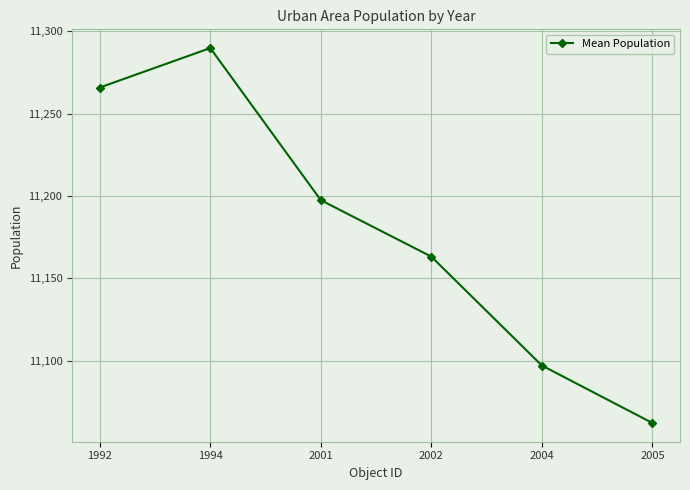

How many lines are shown in the chart?

1